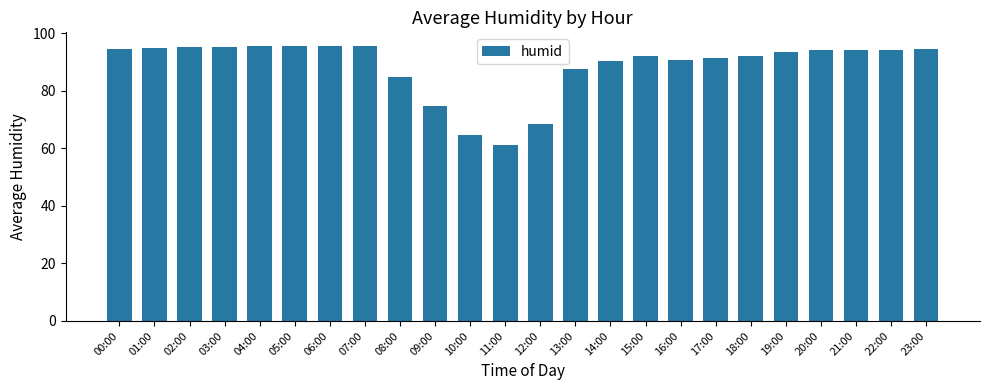

What is the difference between the values at 19:00 and 13:00?

5.9